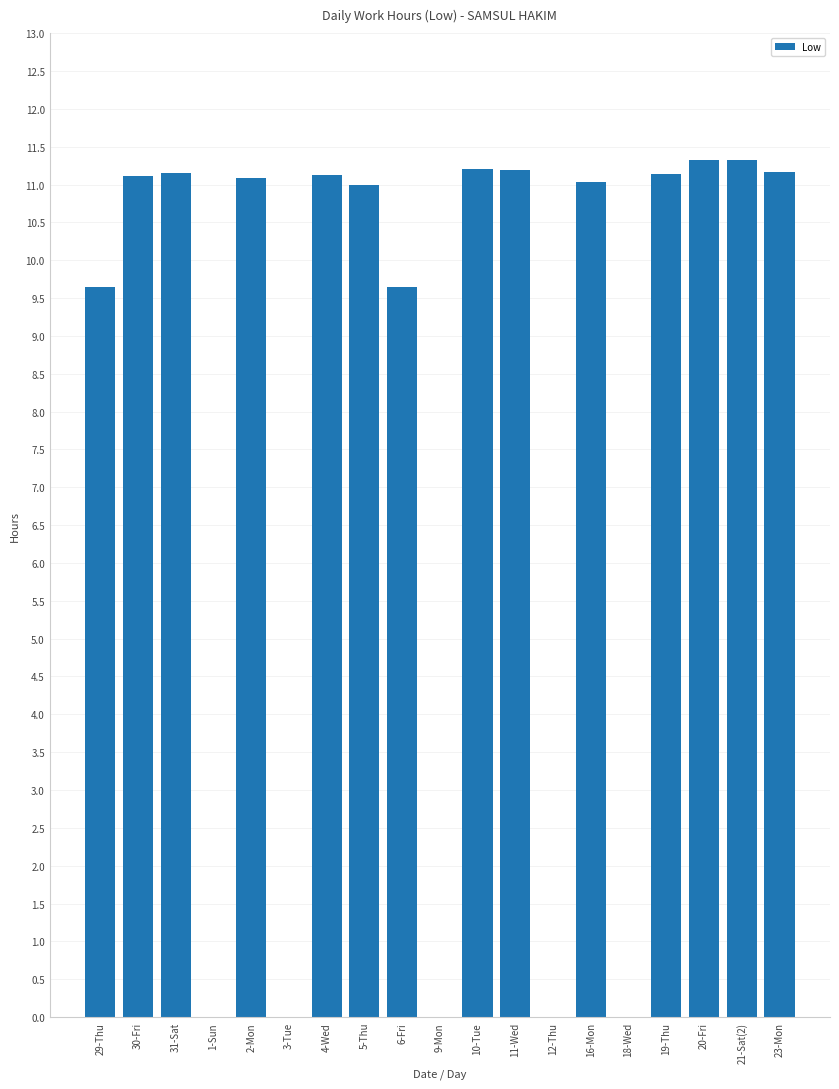

The value at 11-Wed is 11.2. True or false?

True